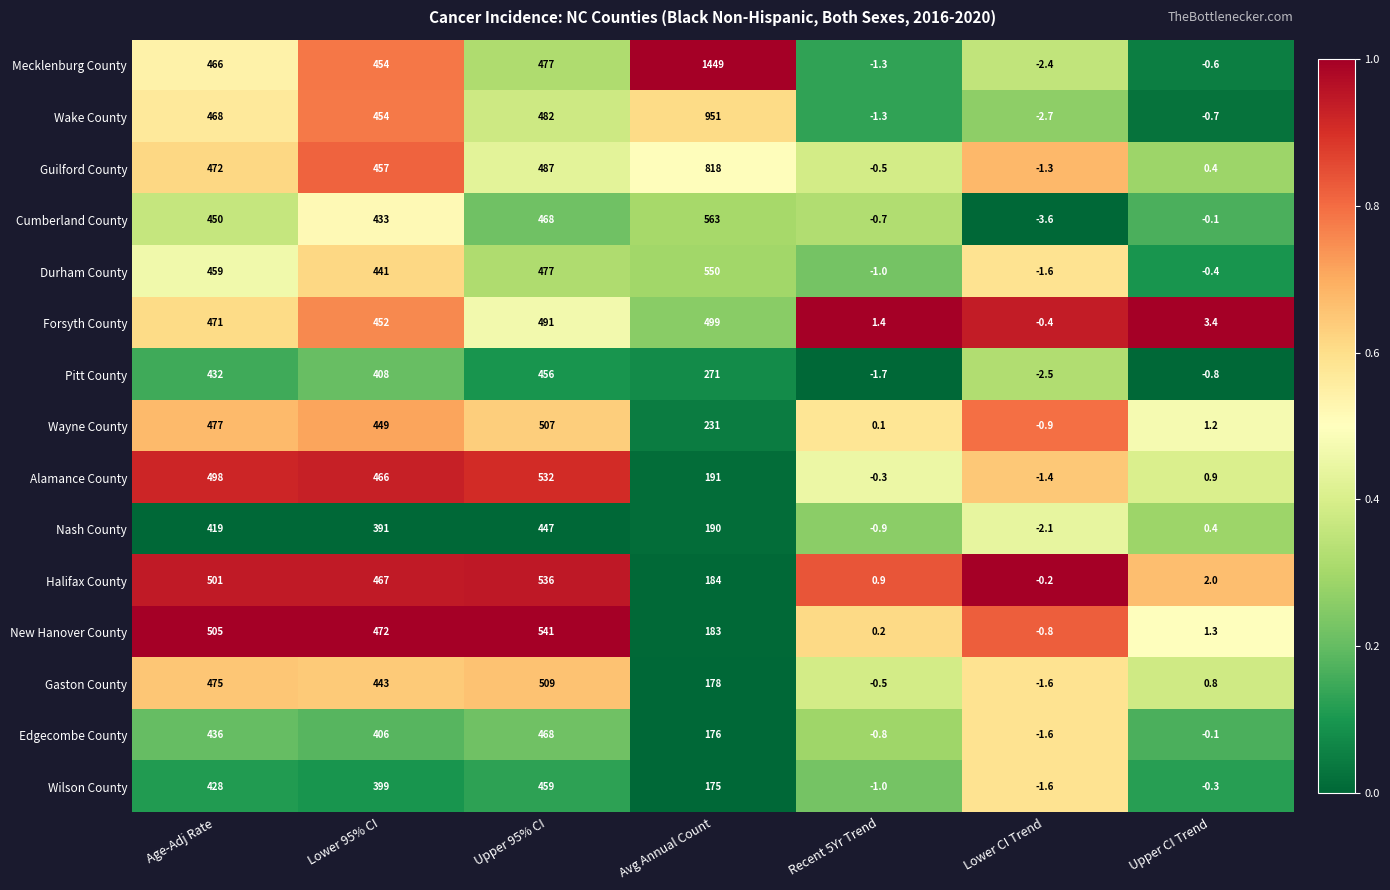

Which series has the largest range (max minus min)?

Mecklenburg County